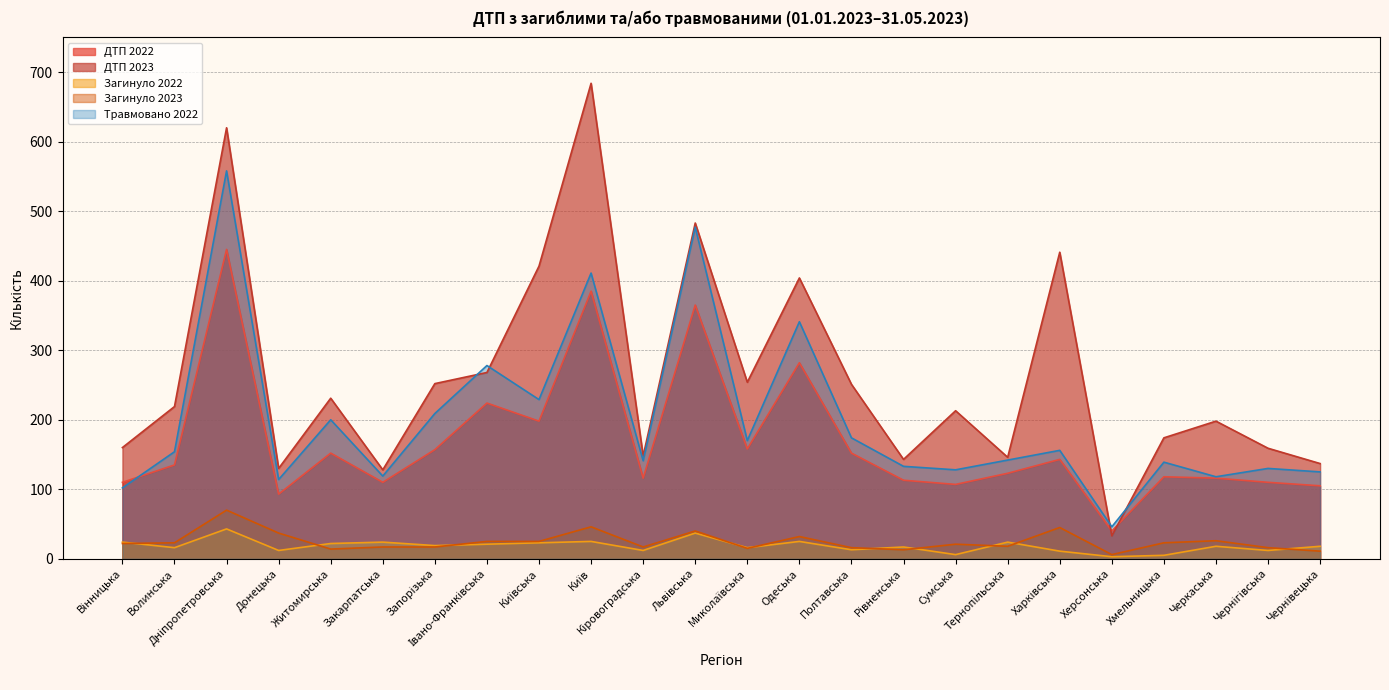

What is the sum of all ДТП 2023 values?

6297